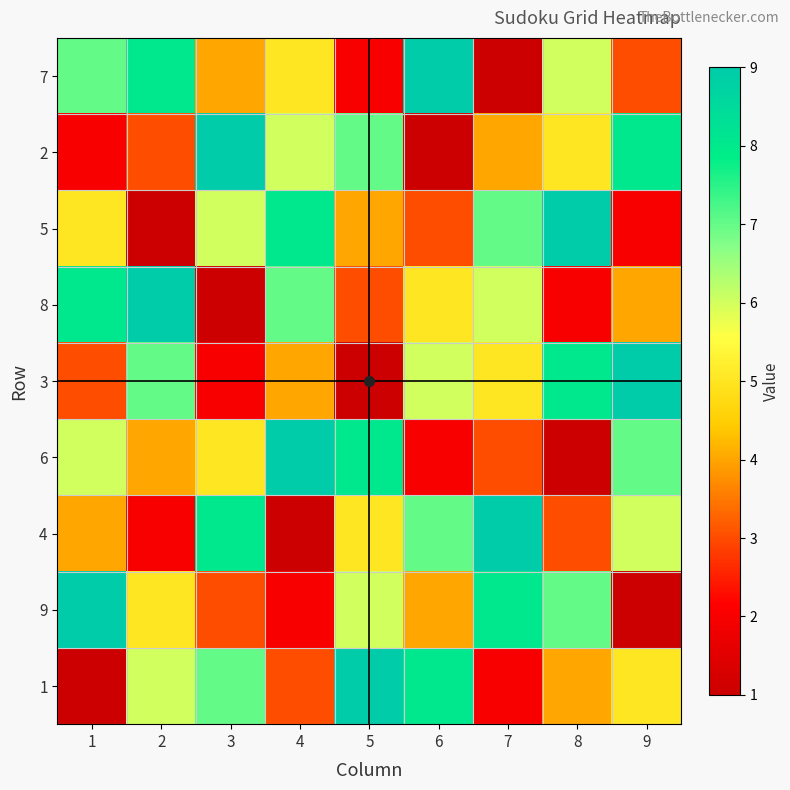

List the series in order of their peak value, highest first.

7, 2, 5, 8, 3, 6, 4, 9, 1